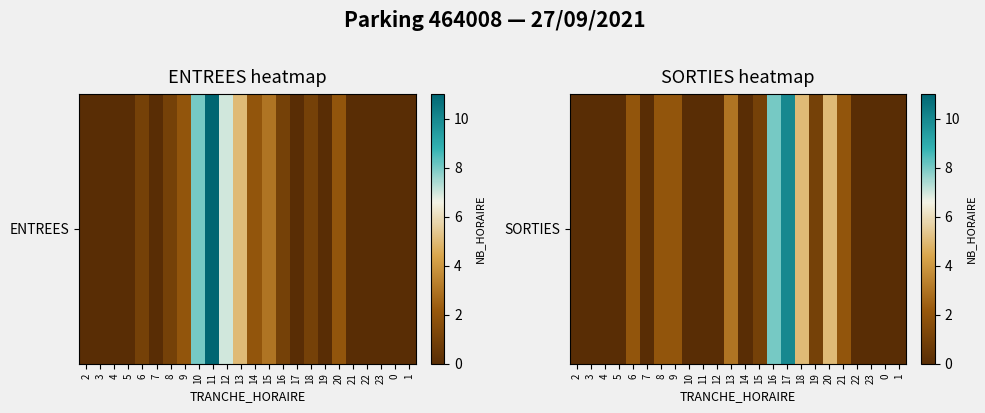

Count the number of data series in this chart.

1